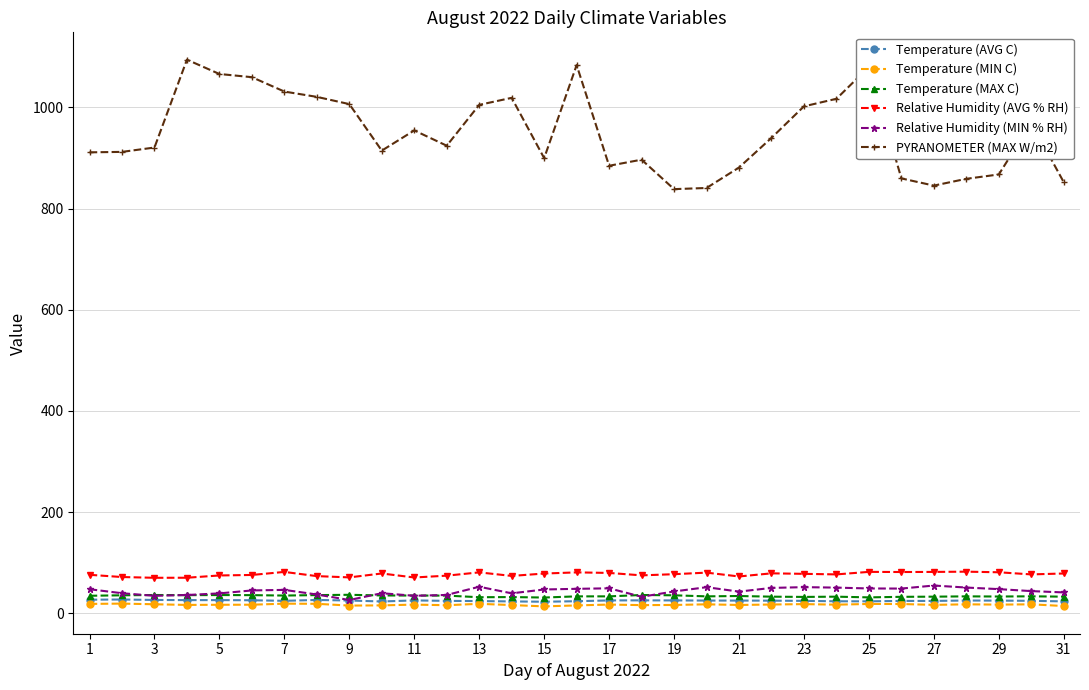

True or false: Temperature (MIN C) and Relative Humidity (AVG % RH) intersect in this chart.

False